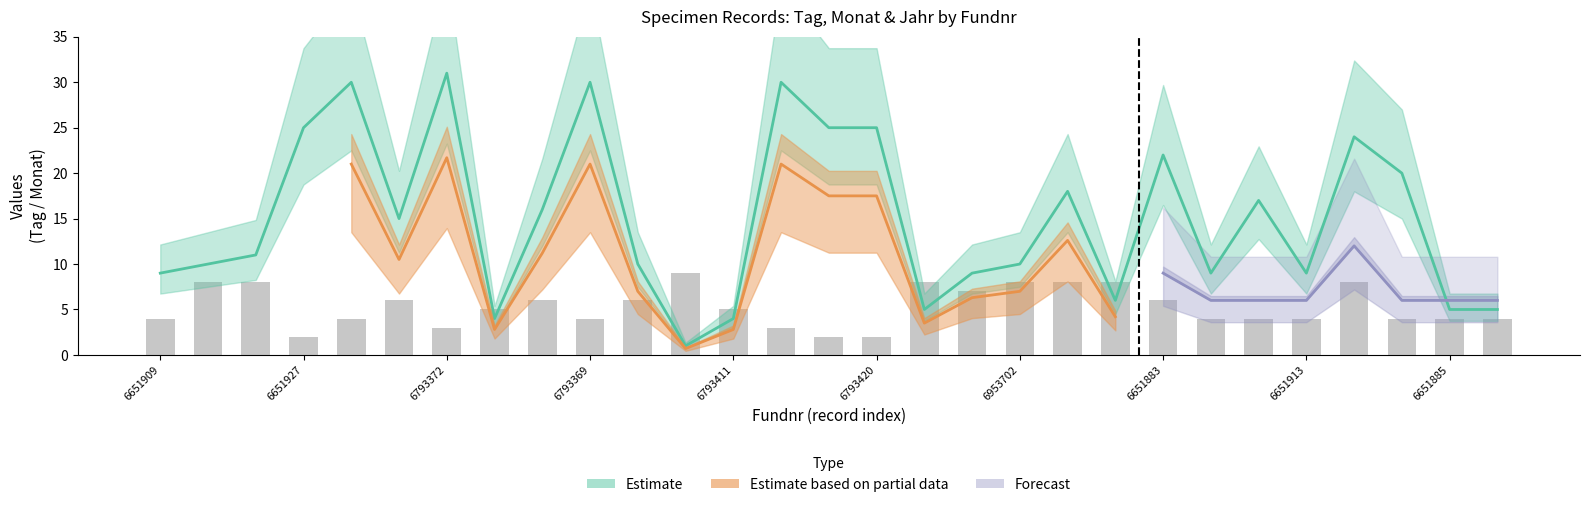

Reading right to left, list all the values displayed in this chart.

4	4	4	8	4	4	4	6	8	8	8	7	8	2	2	3	5	9	6	4	6	5	3	6	4	2	8	8	4